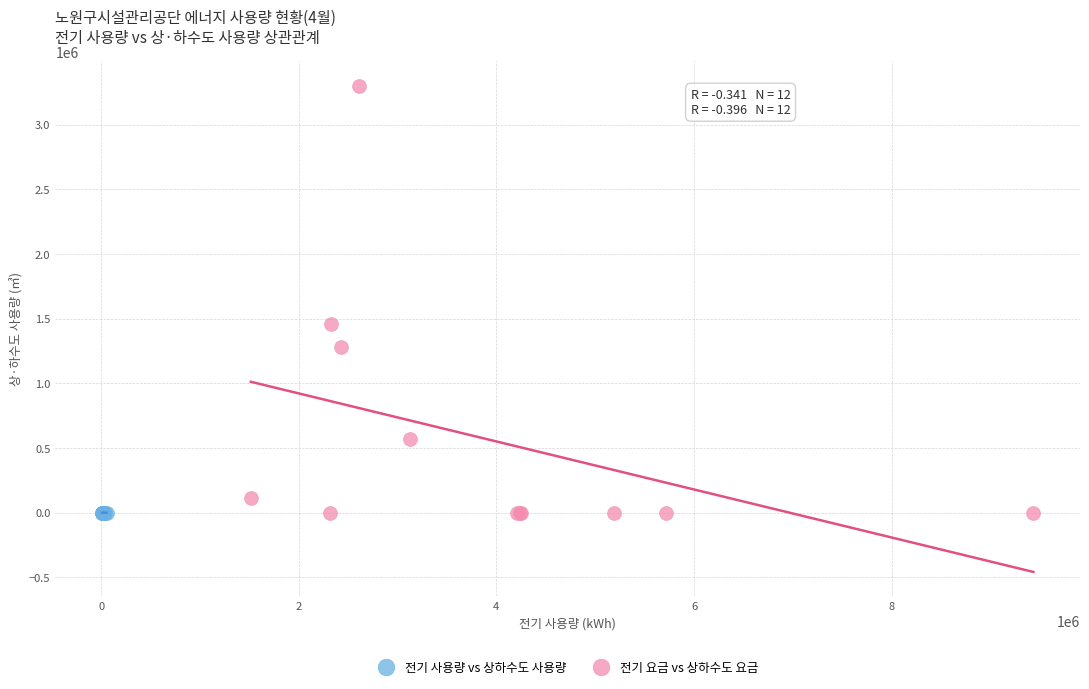

What are all the series names shown in the legend?

전기 사용량 vs 상하수도 사용량, 전기 요금 vs 상하수도 요금